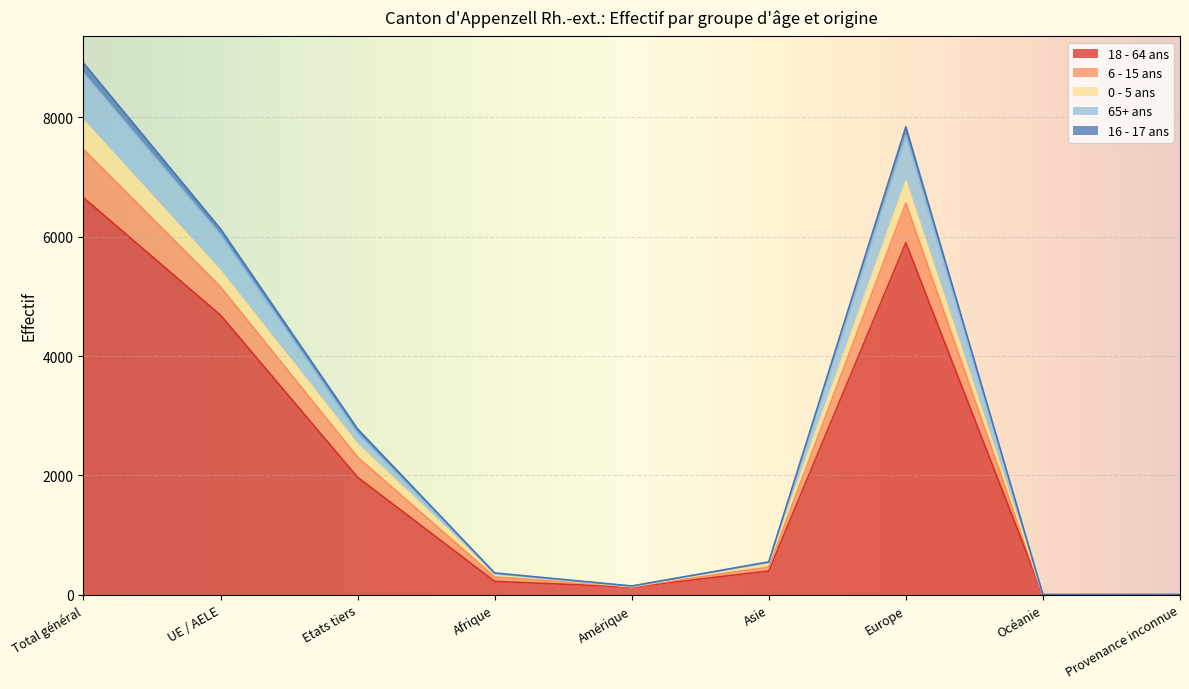

At which category is the sum across all series the highest?

Total général